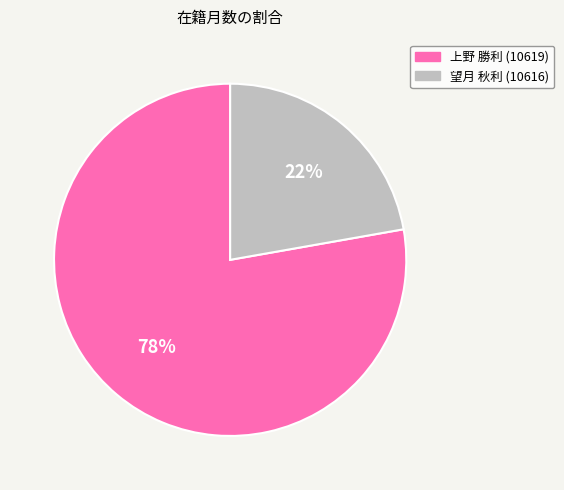

Between 望月 秋利 (10616) and 上野 勝利 (10619), which is larger?

上野 勝利 (10619)